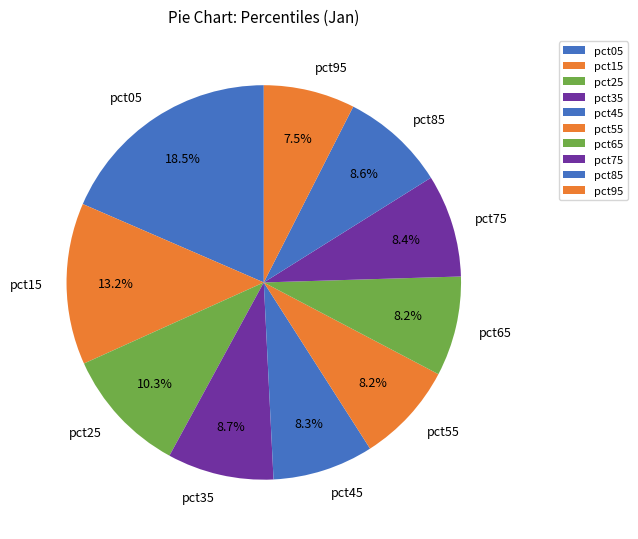

What percentage is the pct45 slice, to the nearest percent?

8%